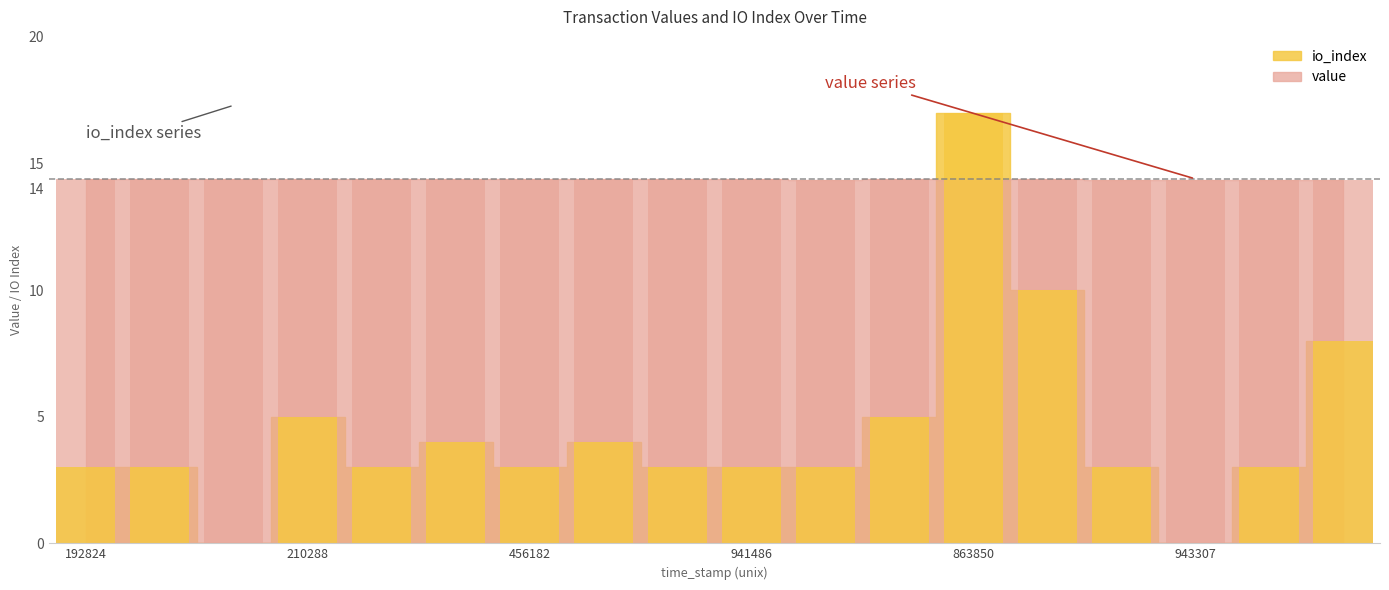

True or false: io_index has a value of 5.0 at 1603856100.

True